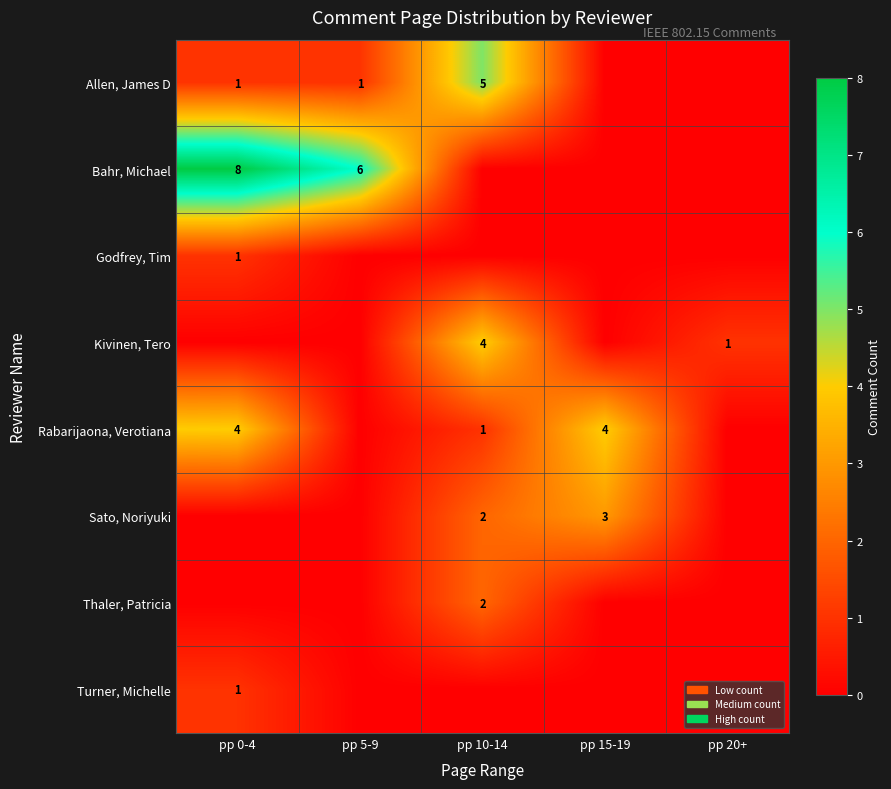

How many Rabarijaona, Verotiana values are between 0 and 4?

5